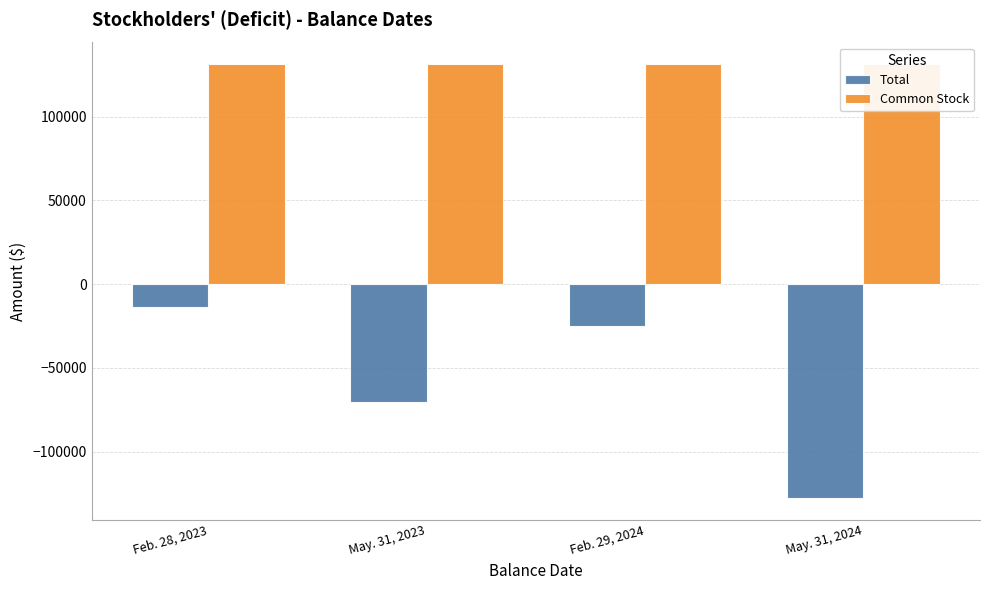

What is the spread (max minus min) of values at May. 31, 2023?

201967